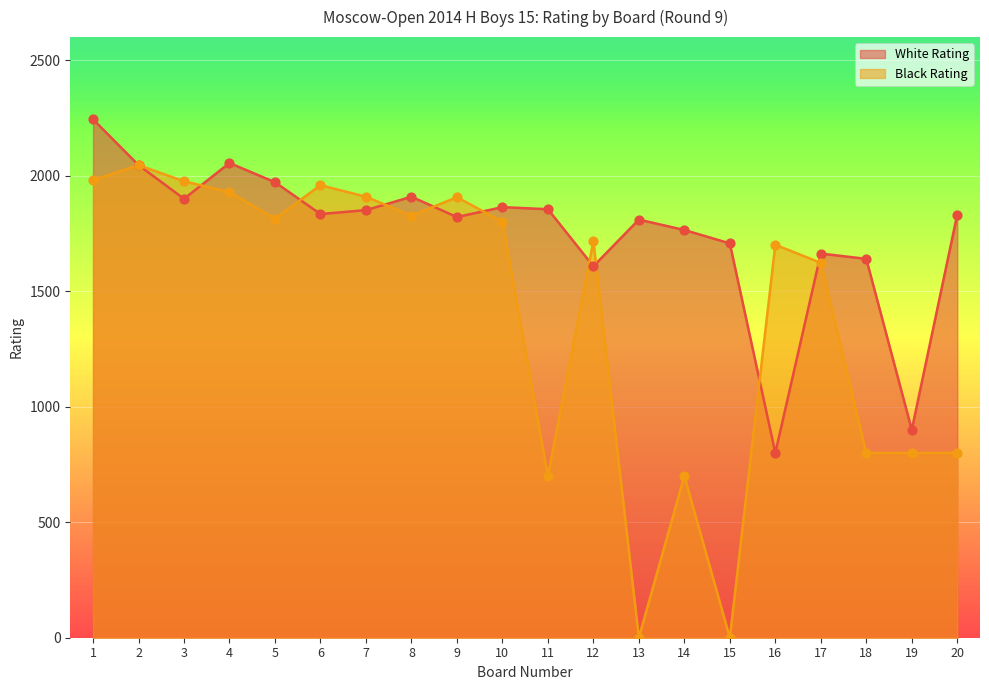

Which series contains the lowest Y value?

Black Rating